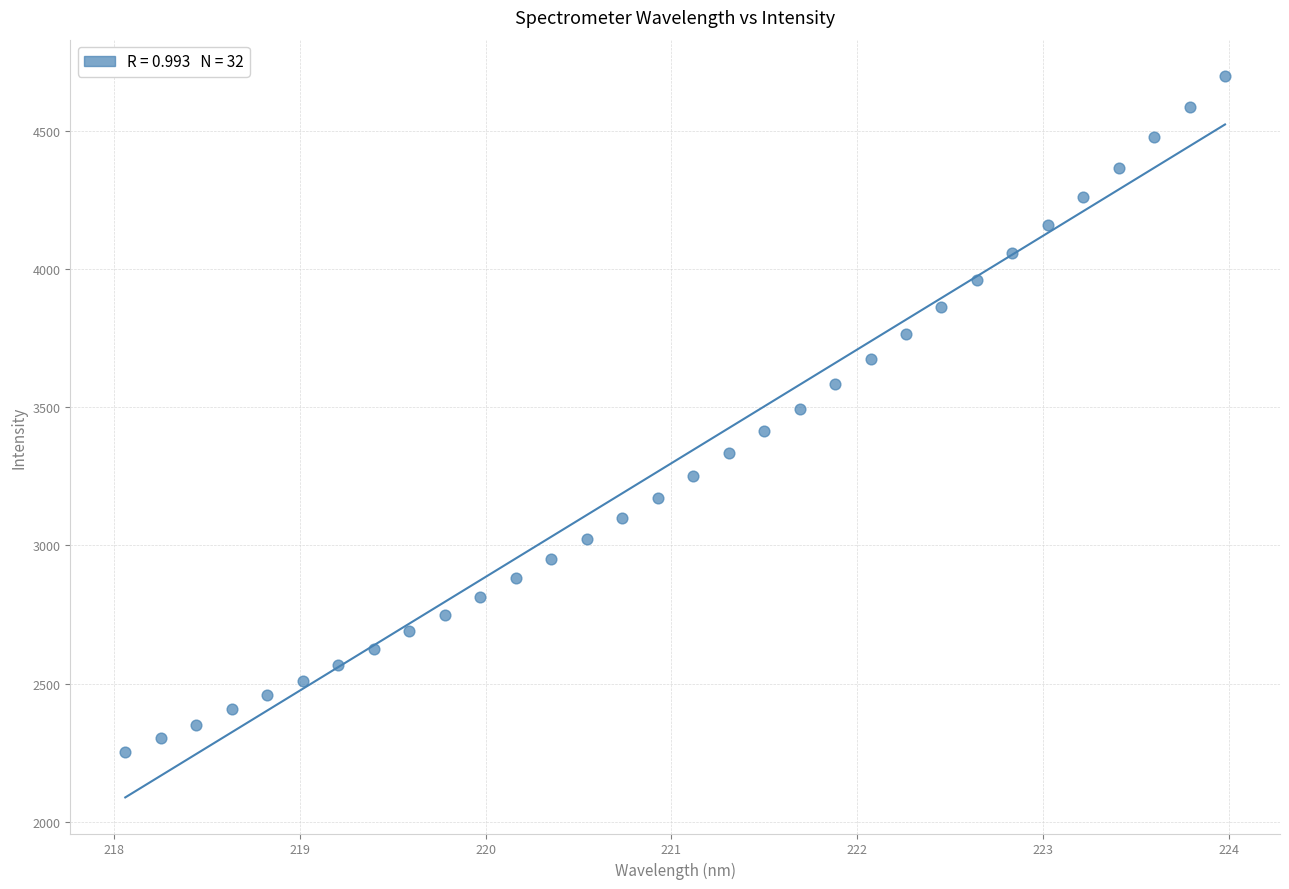

What is the range of Y values (max minus min)?

2447.7